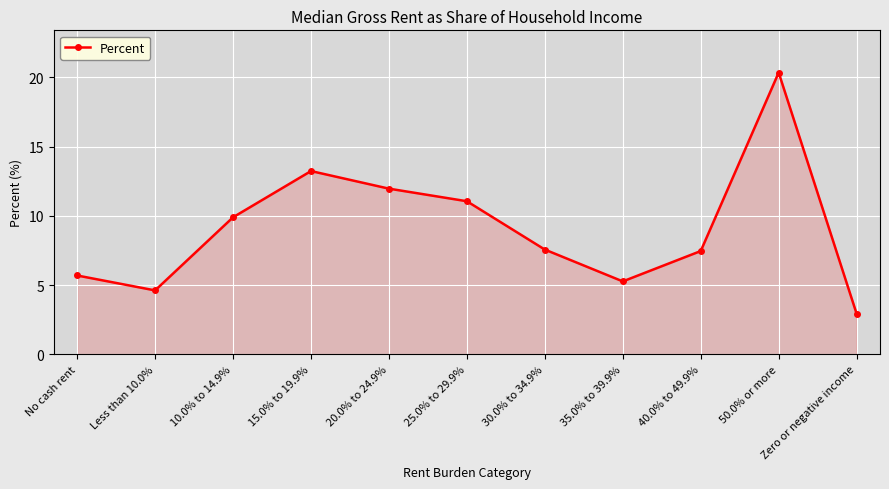

Where is the data nearest to the value 11?

25.0% to 29.9%